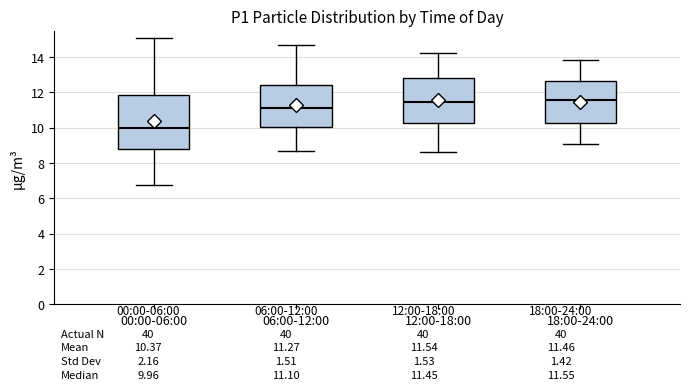

Where is the lower edge of the box for 00:00-06:00 on the y-axis? The values are not printed on the chart, so give them approximately, as read against the axis.

8.8